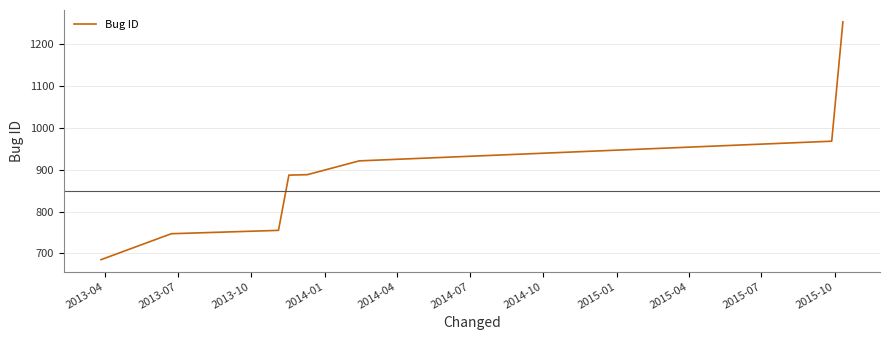

What is the sum of all values?

7104